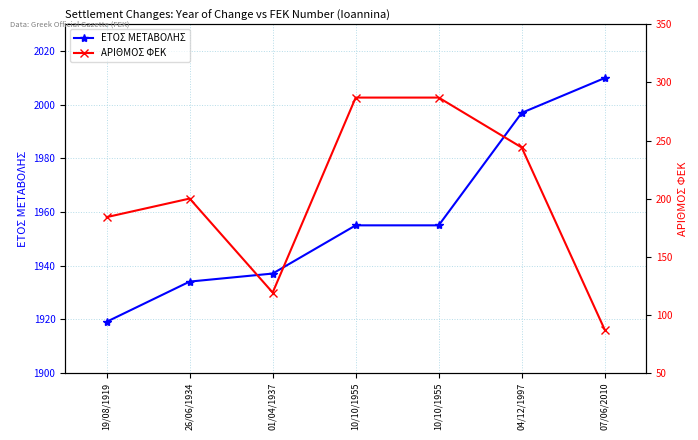

Which category has the lowest value across all series?

07/06/2010